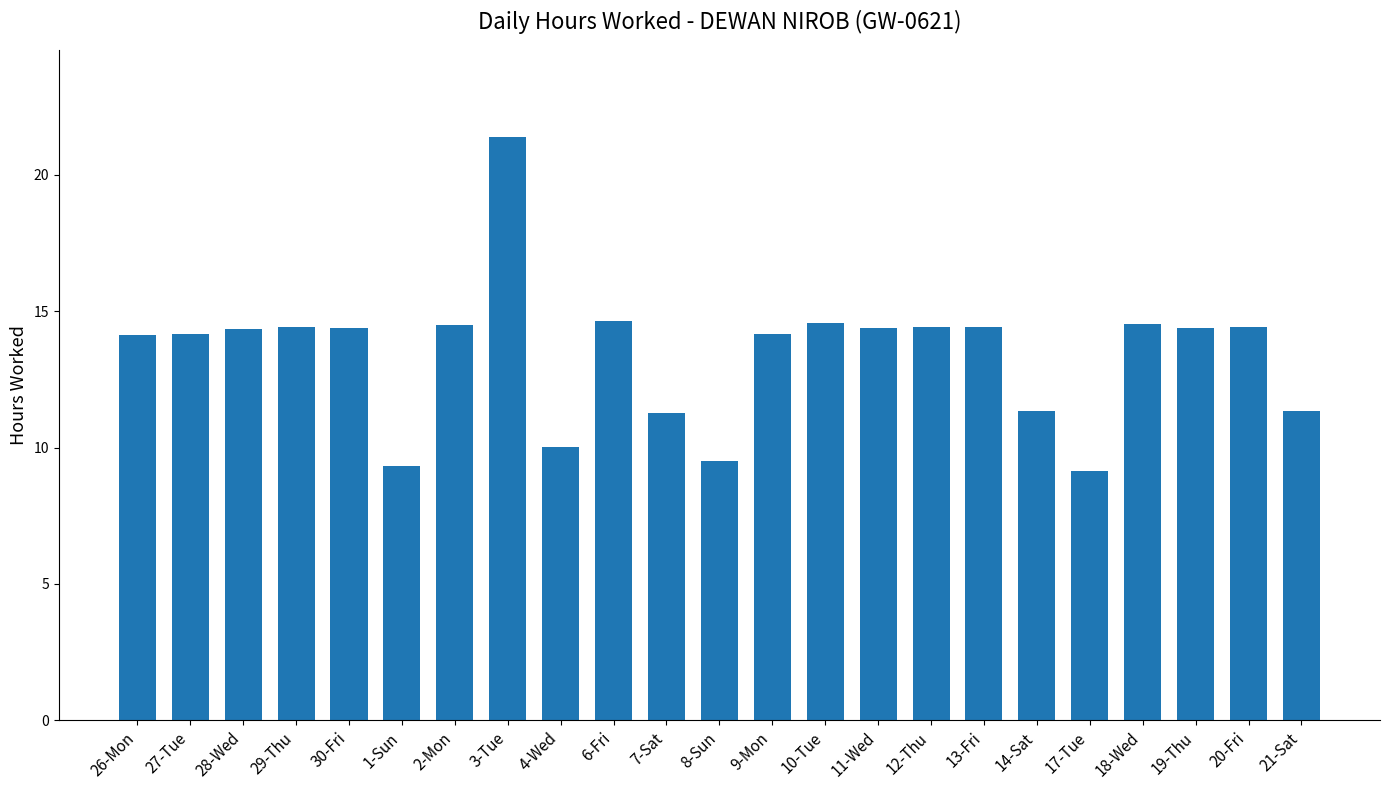

What is the value of the 20th bar from the left?

14.5